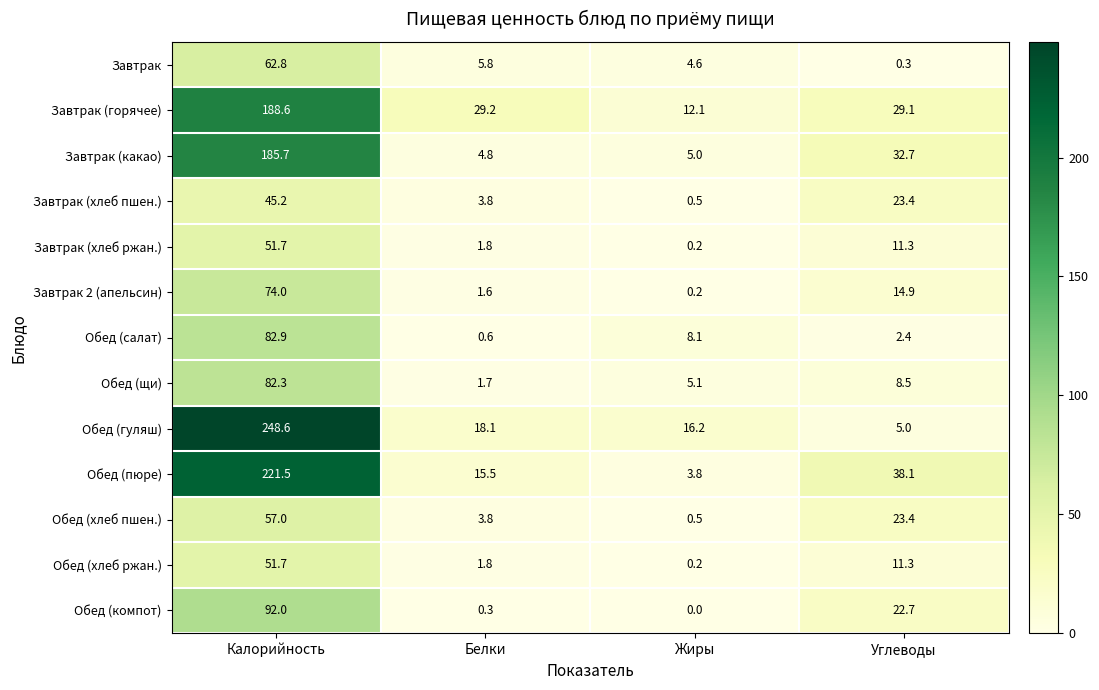

At which label does Обед (салат) first exceed 8?

Калорийность